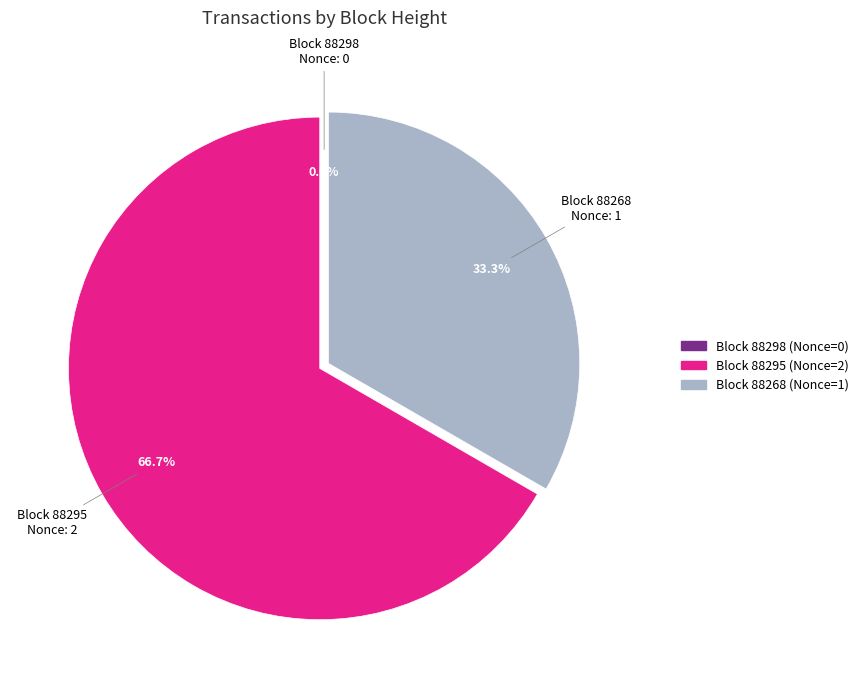

What is the change in value from 88298 to 88295?

+2